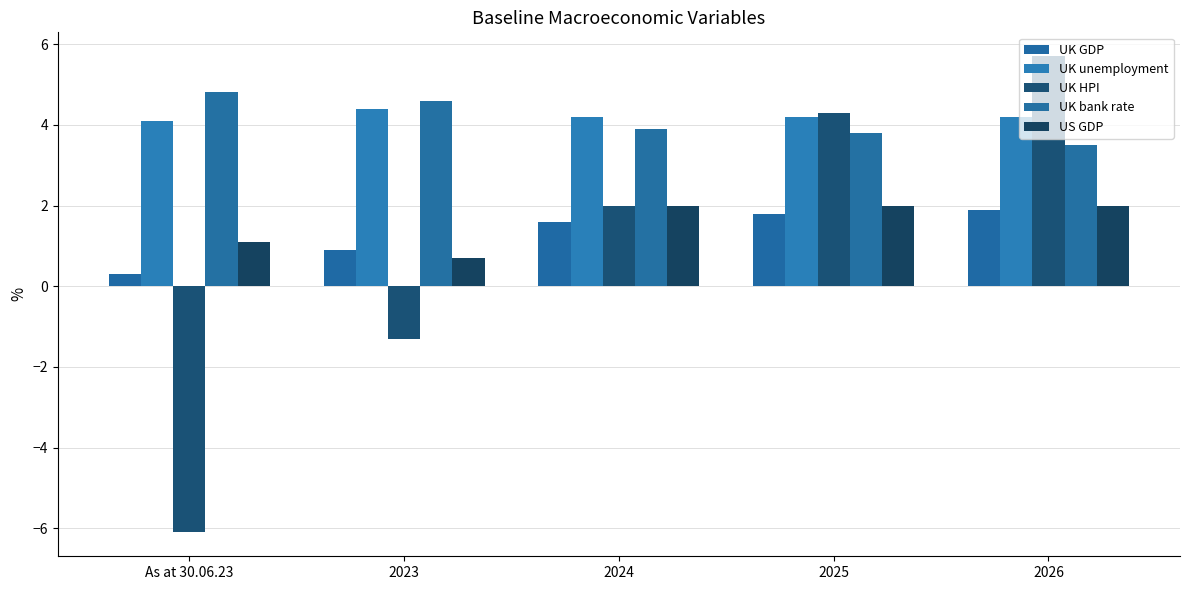

Where does the UK HPI series first go above 2?

2025